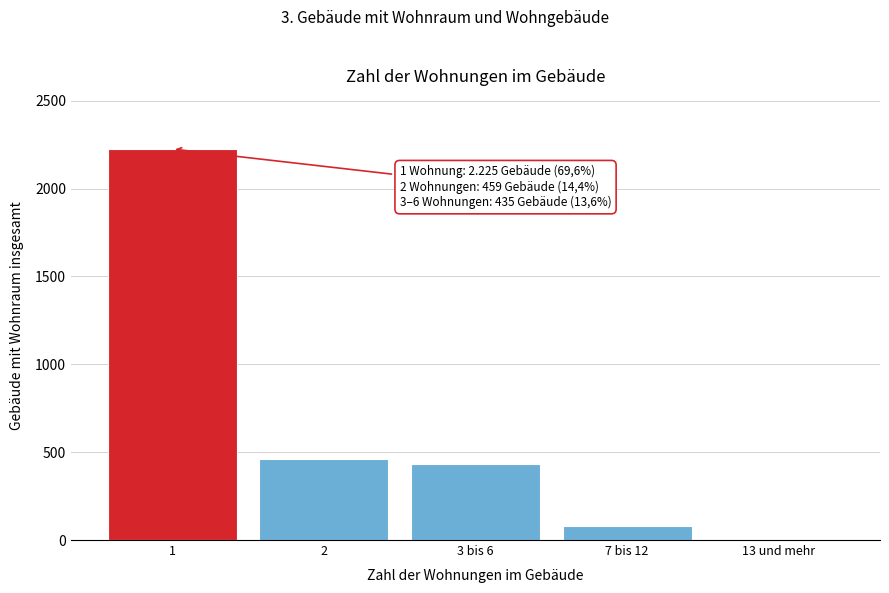

Reading right to left, what are all the values shown in this chart?

13 und mehr=5	7 bis 12=78	3 bis 6=435	2=459	1=2225